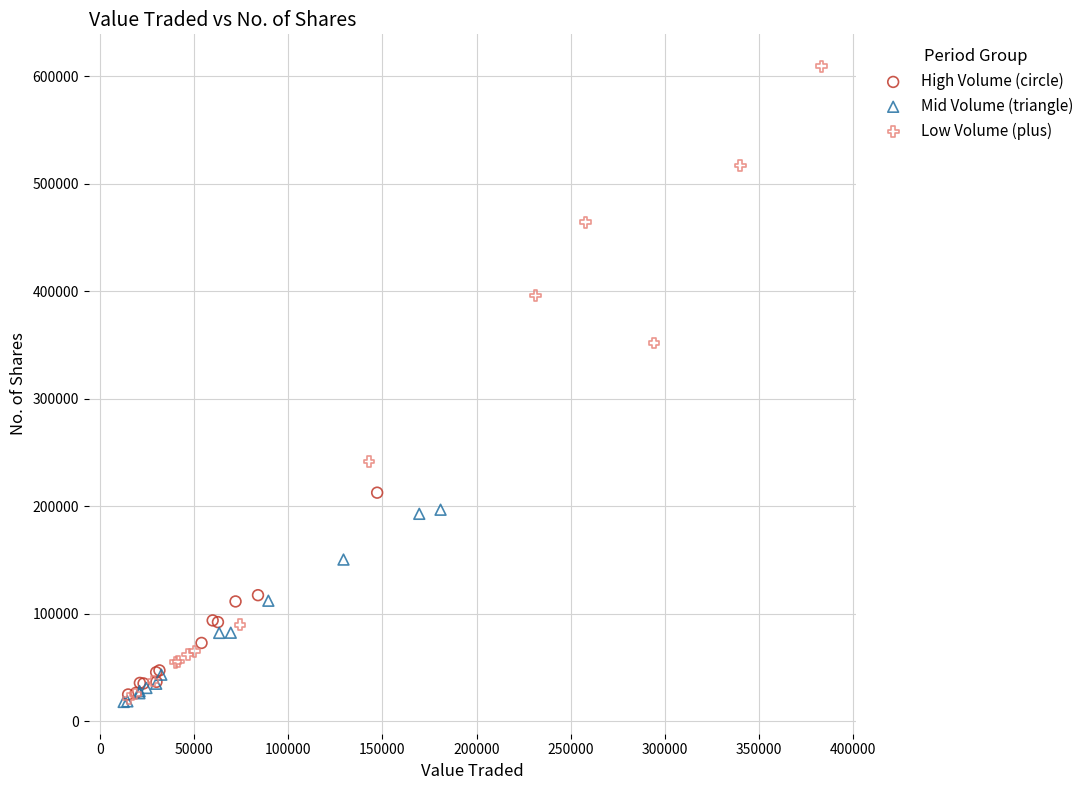

Which series reaches the maximum Y coordinate?

Low Volume (plus)